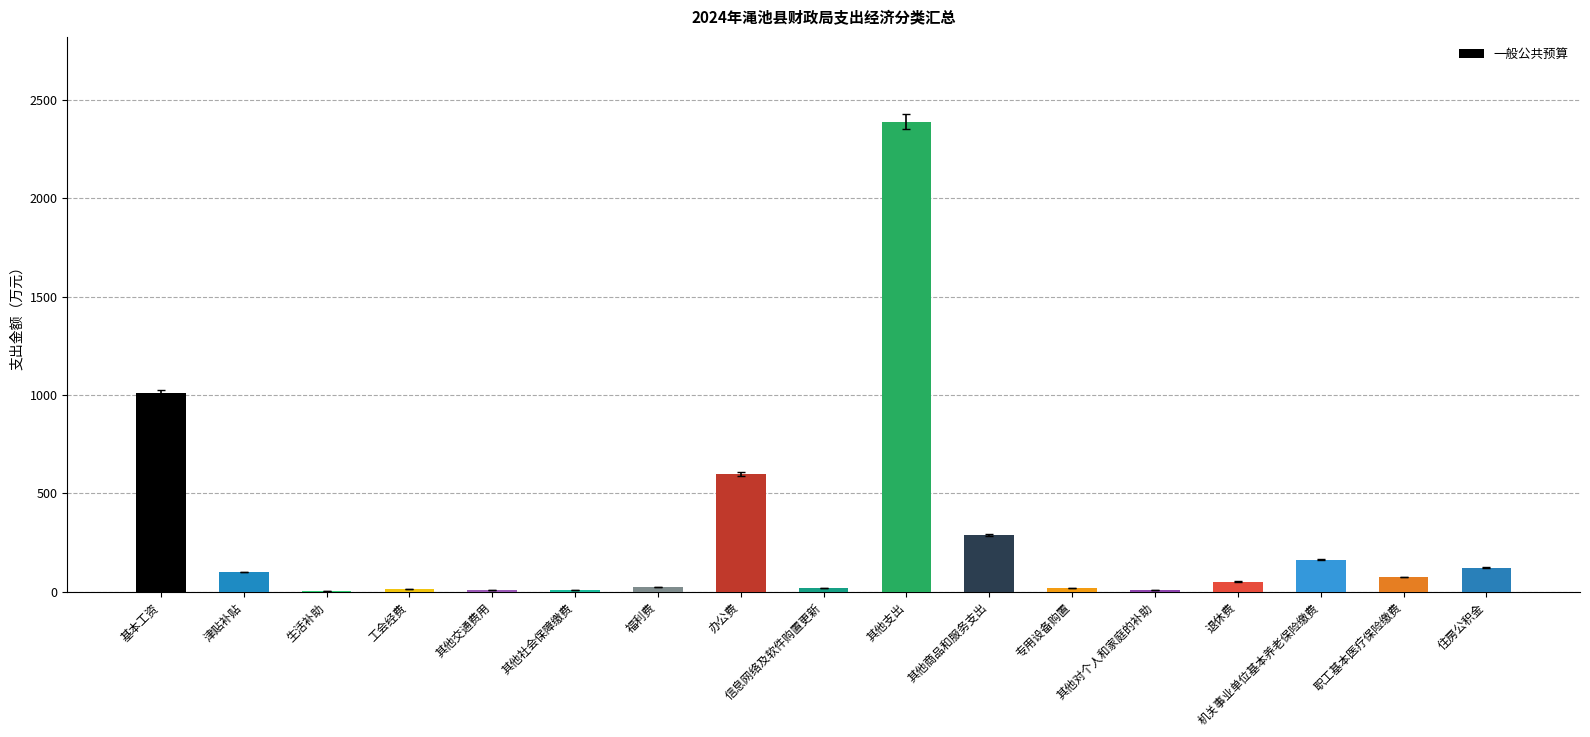

What is the sum of all values?

4904.5